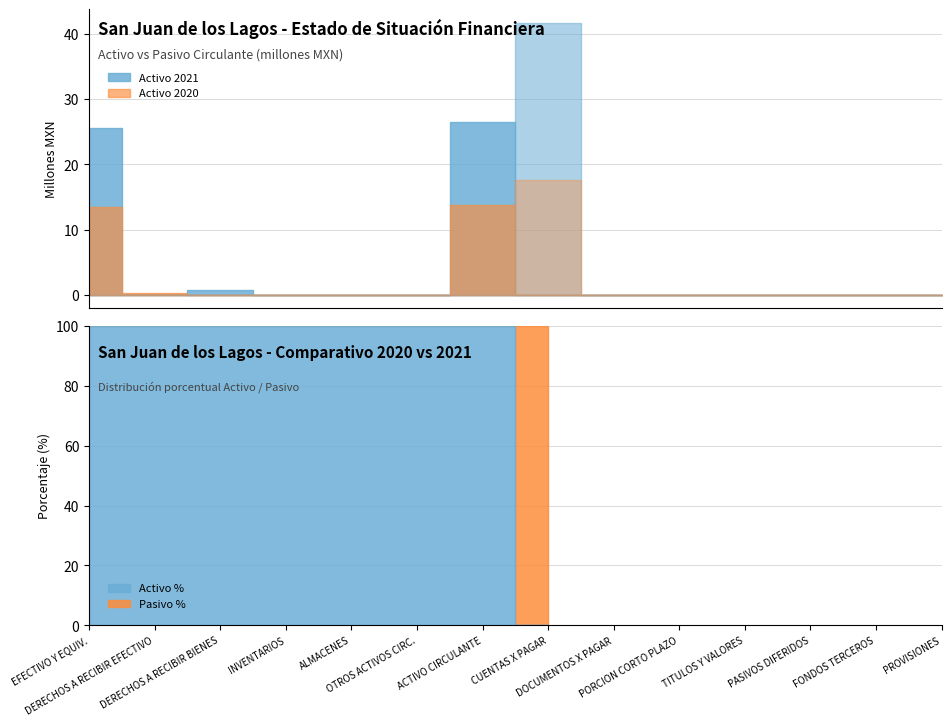

Is it true that activo_2020 equals 108908.7 at activo_2020?

False